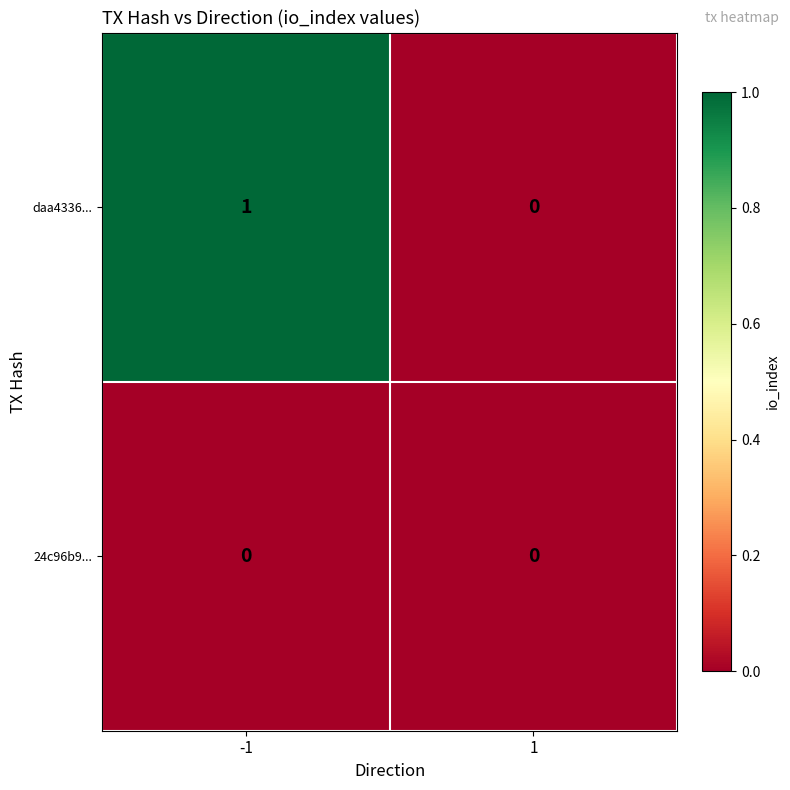

Reading left to right, what are all the values shown in this chart?

daa4336...: -1=1	1=0
24c96b9...: -1=0	1=0